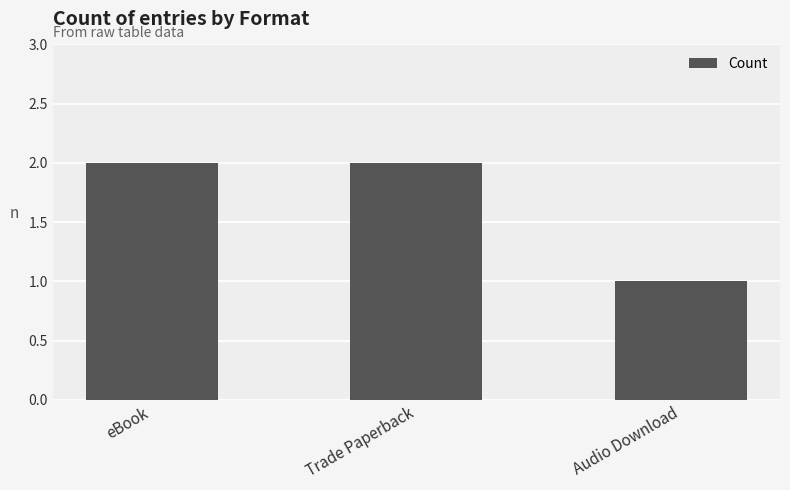

At which label is the value closest to 1?

Audio Download